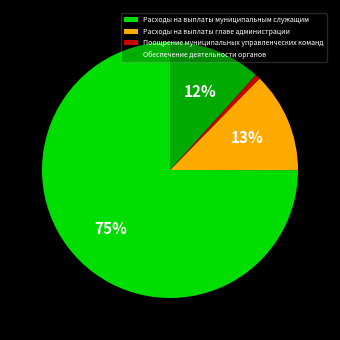

What percentage is the Расходы на выплаты главе администрации slice, to the nearest percent?

13%